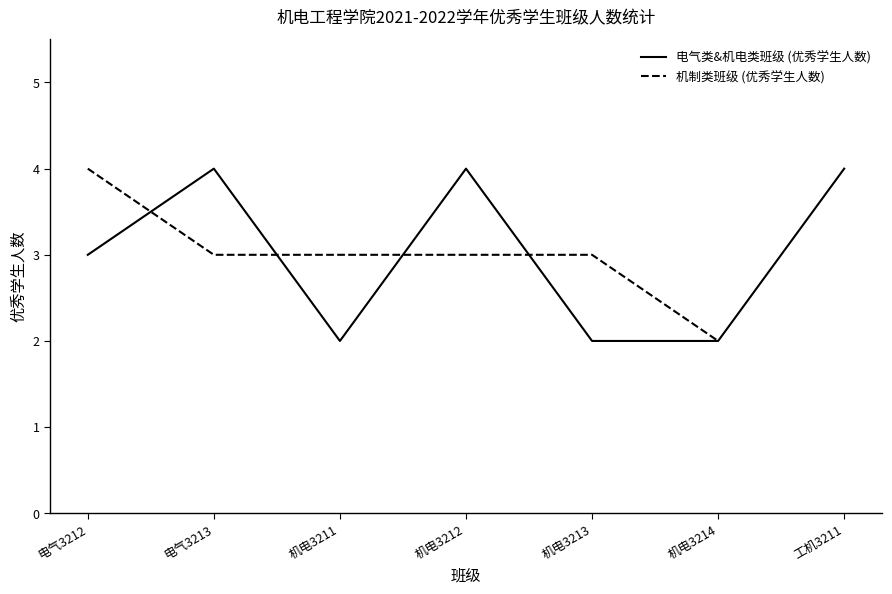

Is it true that 电气类&机电类班级 (优秀学生人数) equals 3 at 机电3213?

False